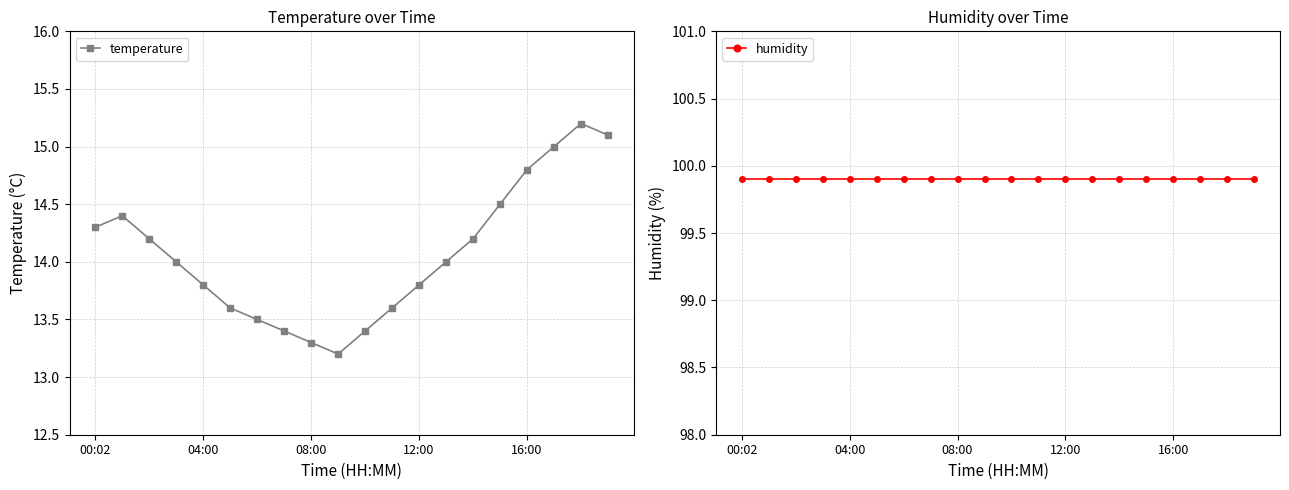

True or false: temperature has more than 0 interior local peaks.

True